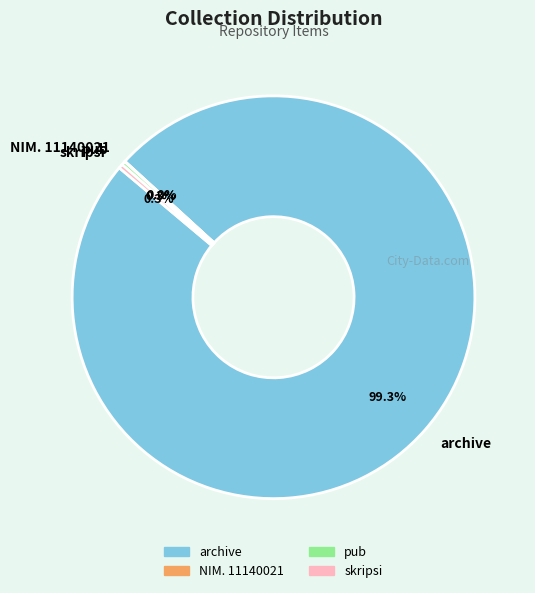

What percentage is the archive slice, to the nearest percent?

99%